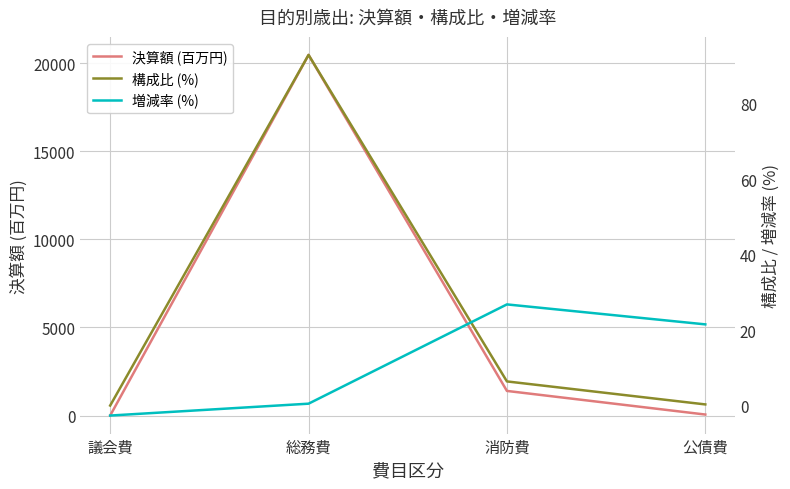

What is the sum of all 増減率 (%) values?

46.2